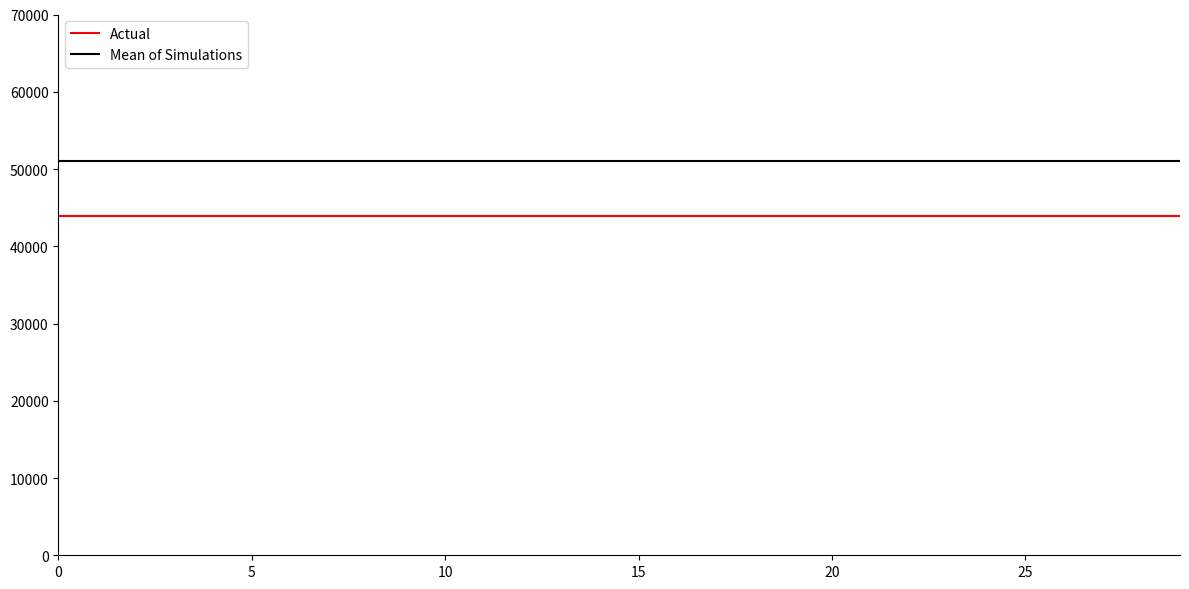

At how many categories does at least one series exceed 43942?

30